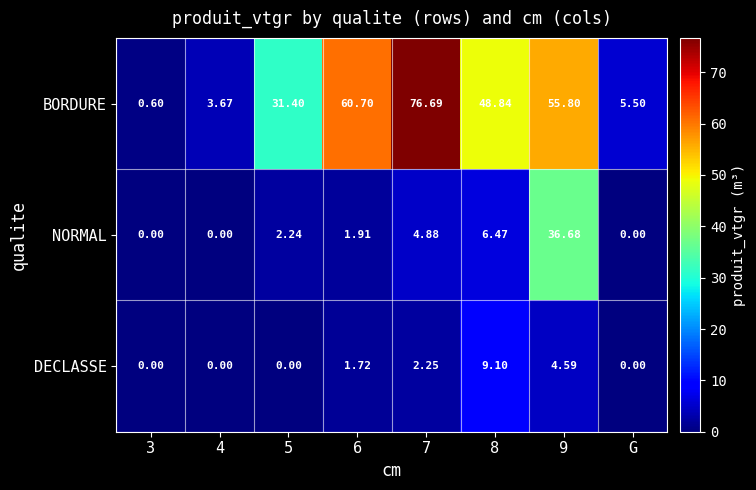

How many categories are shown in the chart?

8